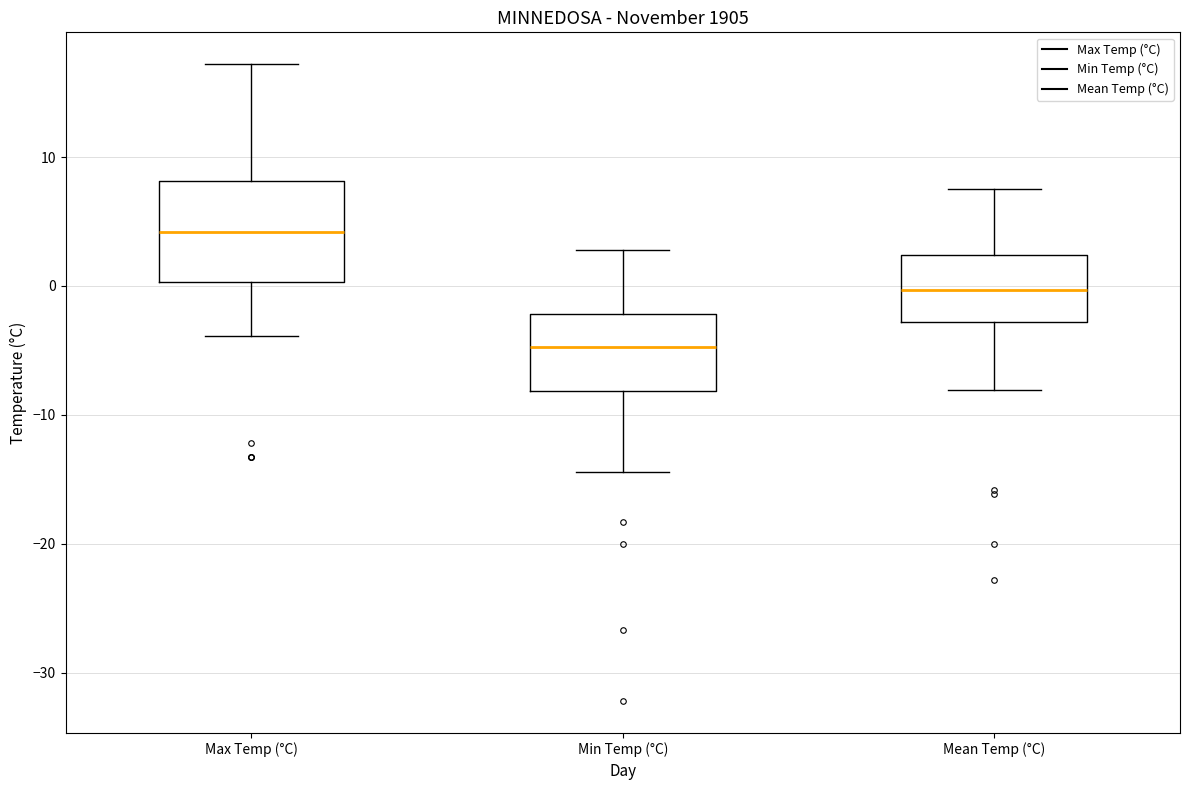

Reading left to right, transcribe this box plot: for each box, give where its median line is, the range the box spans, and where its two whiskers end, as read against the y-axis. The values are not printed on the chart, so give them approximately, as read against the axis.

Max Temp (°C): median 4, box 0 to 8, whiskers -4 to 17
Min Temp (°C): median -5, box -8 to -2, whiskers -14 to 3
Mean Temp (°C): median 0, box -3 to 2, whiskers -8 to 8